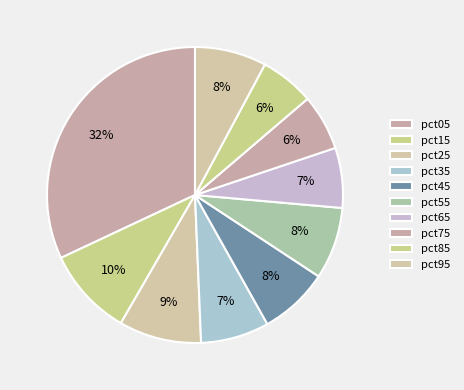

Do pct25 and pct45 together represent more than half of the pie?

No